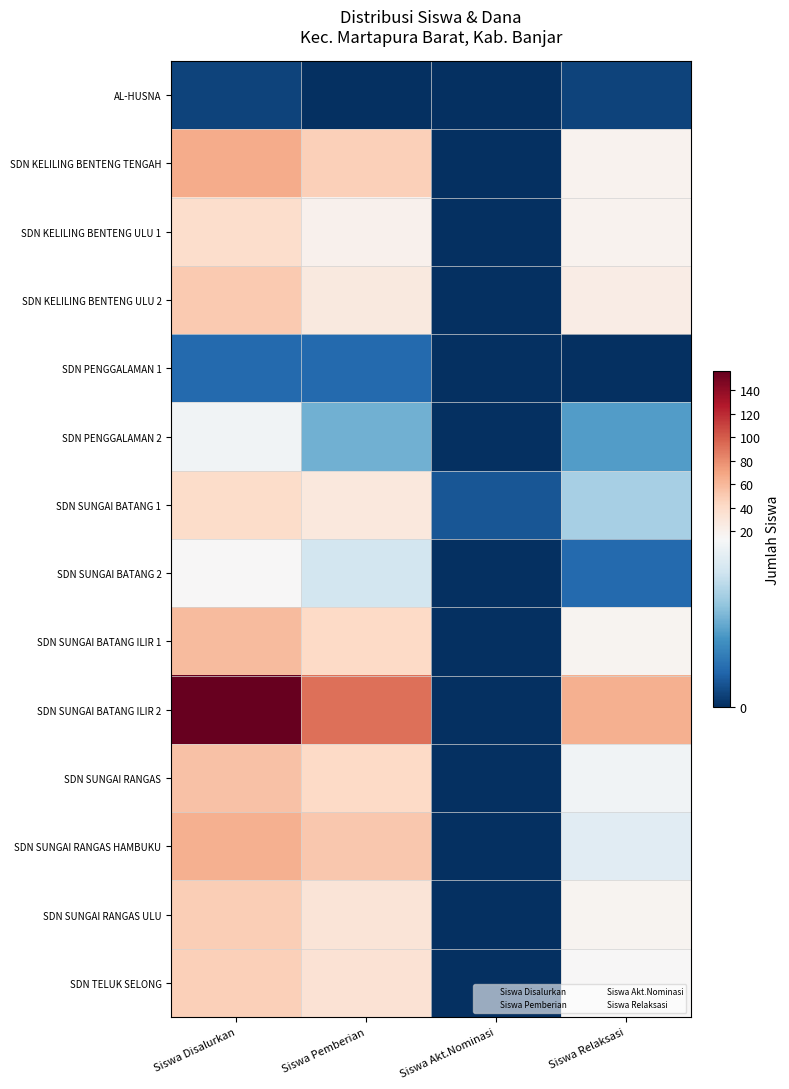

Rank the series by their maximum value, from highest to lowest.

SDN SUNGAI BATANG ILIR 2, SDN KELILING BENTENG TENGAH, SDN SUNGAI RANGAS HAMBUKU, SDN SUNGAI BATANG ILIR 1, SDN SUNGAI RANGAS, SDN KELILING BENTENG ULU 2, SDN SUNGAI RANGAS ULU, SDN TELUK SELONG, SDN SUNGAI BATANG 1, SDN KELILING BENTENG ULU 1, SDN SUNGAI BATANG 2, SDN PENGGALAMAN 2, SDN PENGGALAMAN 1, AL-HUSNA